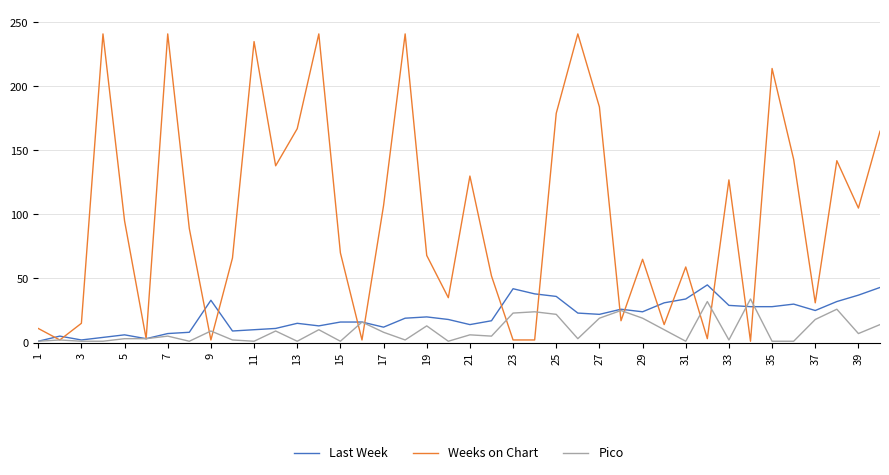

Which series has the largest range (max minus min)?

Weeks on Chart